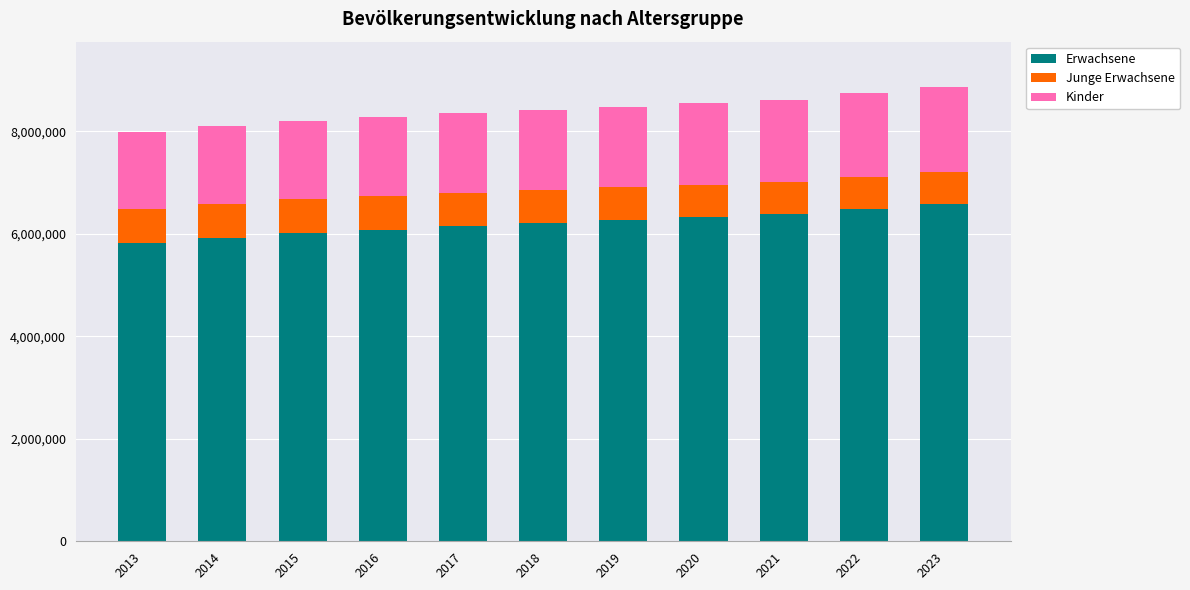

What is the total value across all series at 2017?

8354736